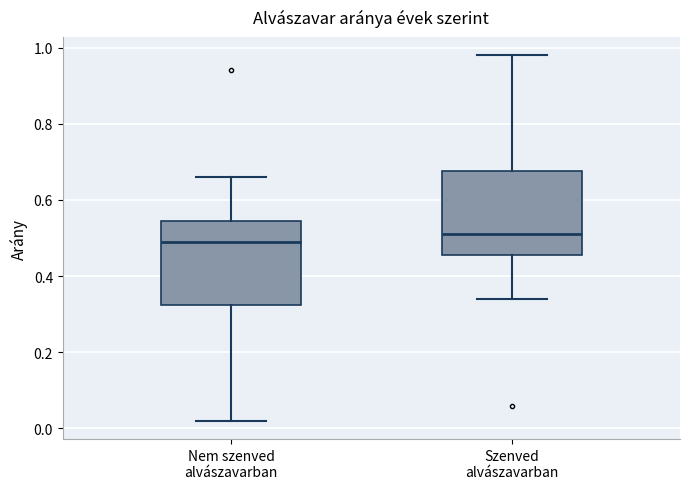

Reading left to right, transcribe this box plot: for each box, give where its median line is, the range the box spans, and where its two whiskers end, as read against the y-axis. The values are not printed on the chart, so give them approximately, as read against the axis.

Nem szenved alvászavarban: median 0.50, box 0.32 to 0.54, whiskers 0.02 to 0.66
Szenved alvászavarban: median 0.52, box 0.46 to 0.68, whiskers 0.34 to 0.98